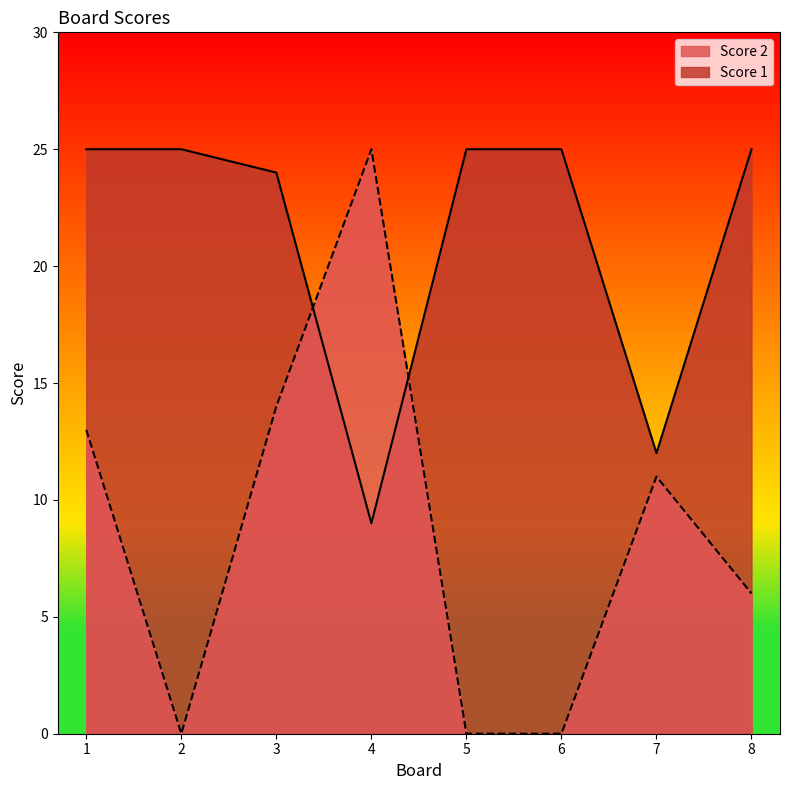

What is the difference between the maximum and minimum values in the Score 2 series?

25